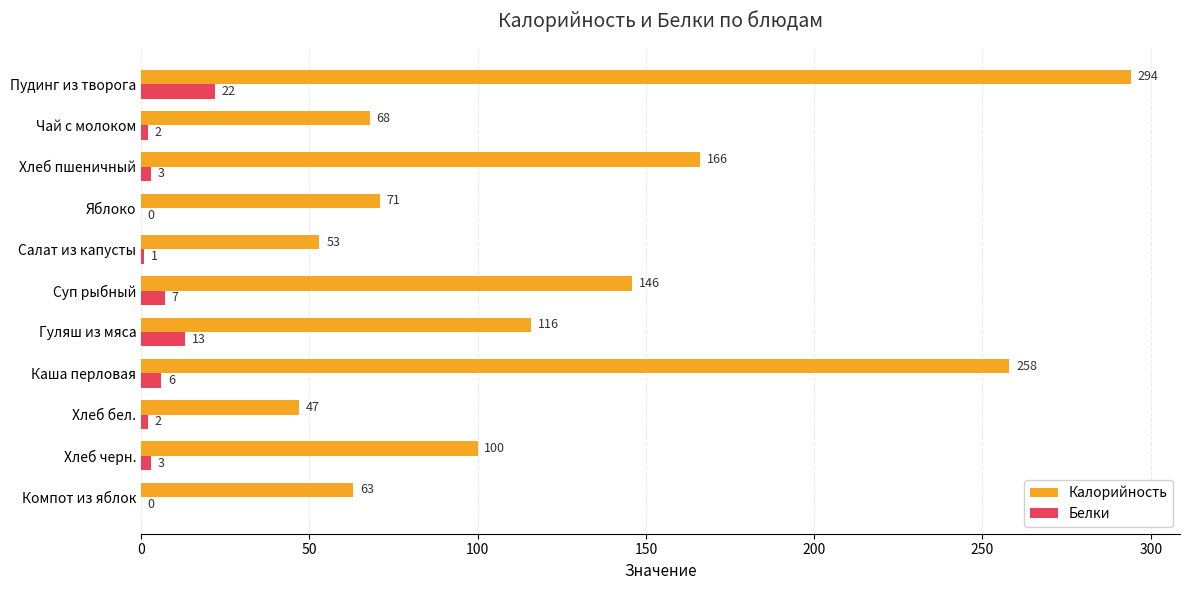

What is the average value of the Калорийность series?

126